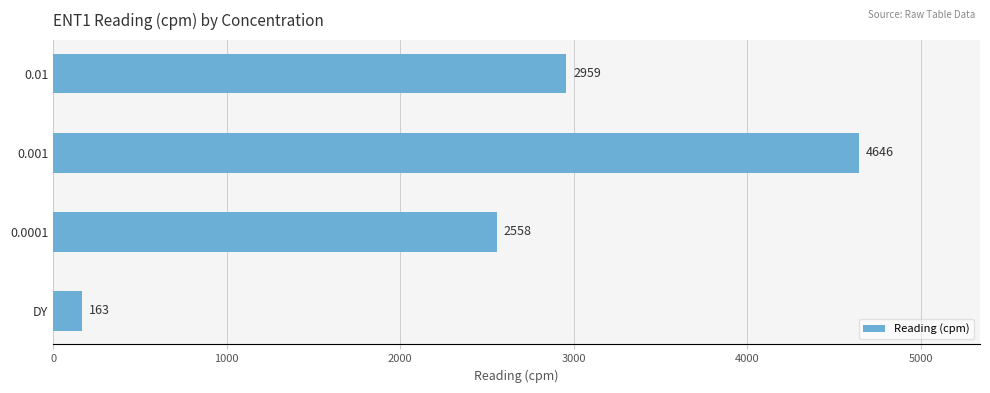

Read the value at 0.0001.

2558